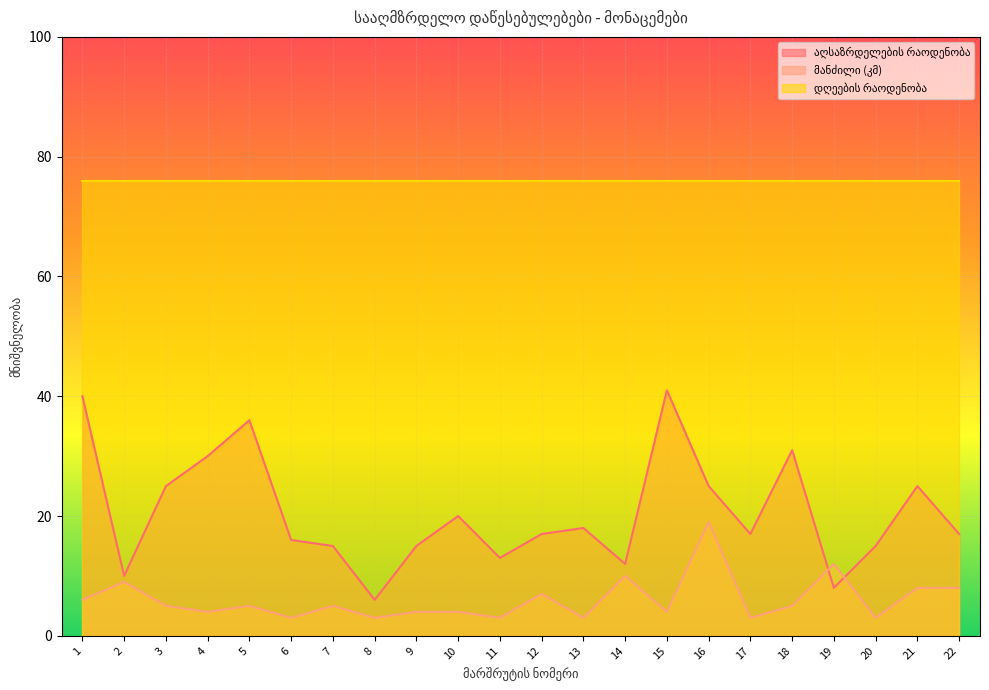

What is the spread (max minus min) of values at 11?

73